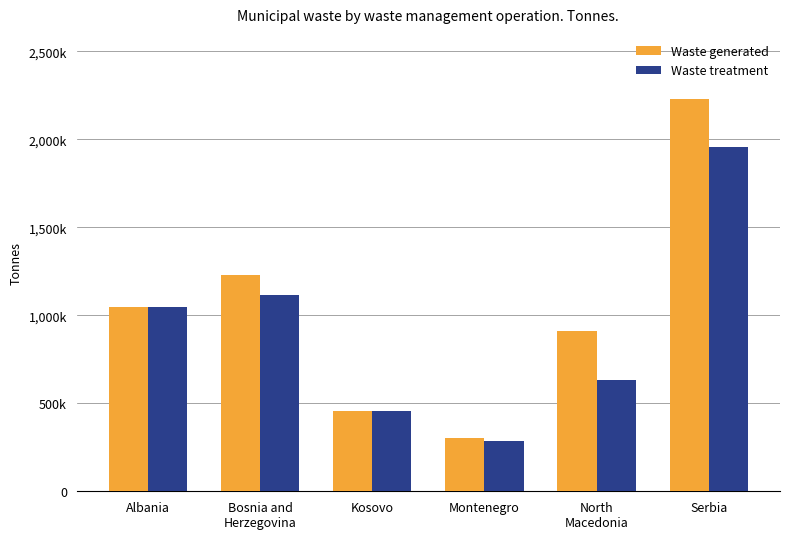

What is the label of the 2nd bar from the right?

North
Macedonia